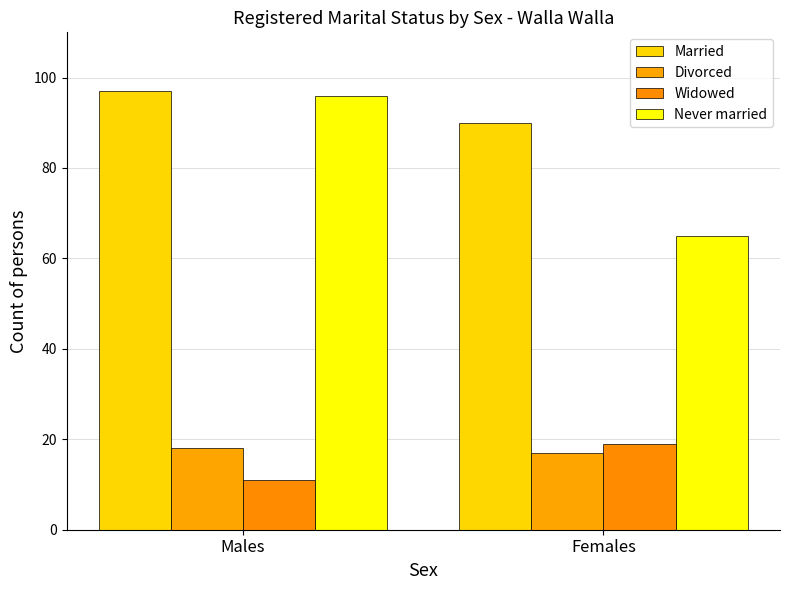

The Never married series shows 58 at Males. True or false?

False